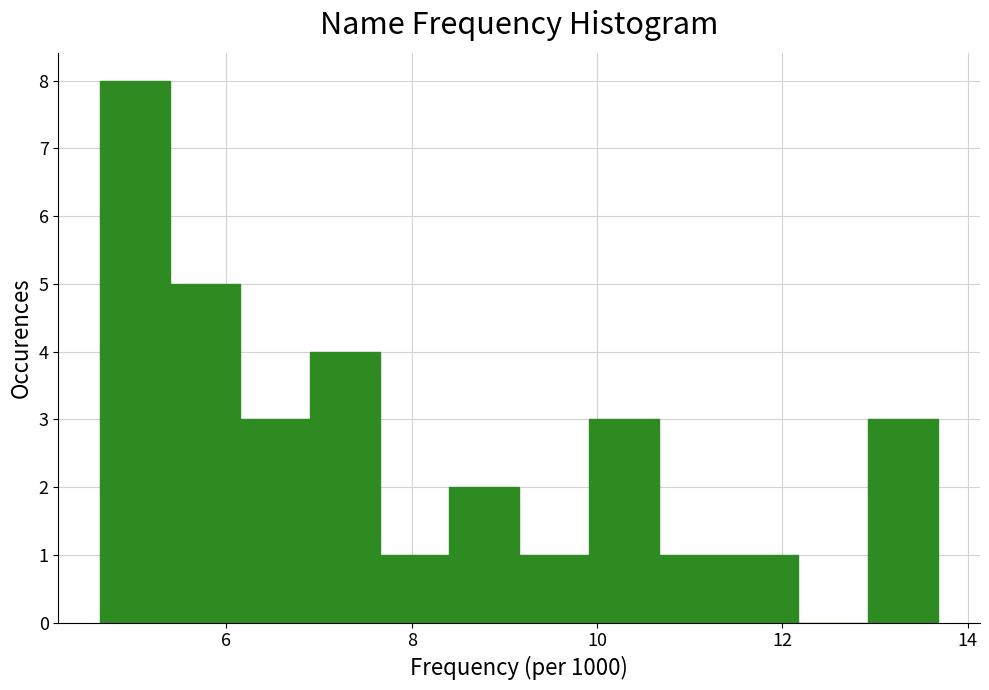

Around what value on the x-axis is the tallest bar? Give the approximate position of its centre, as read against the axis.

5.0